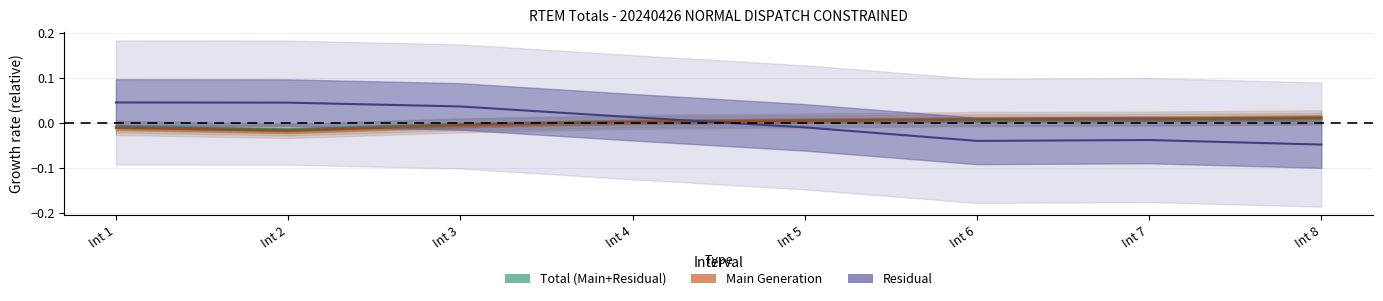

Which has a higher value, Int 3 or Int 2?

Int 3